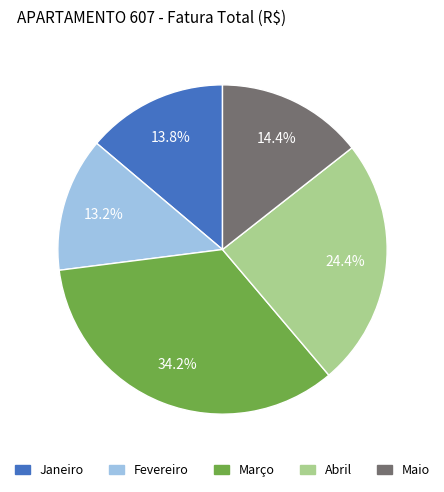

What percentage is the Fevereiro slice, to the nearest percent?

13%